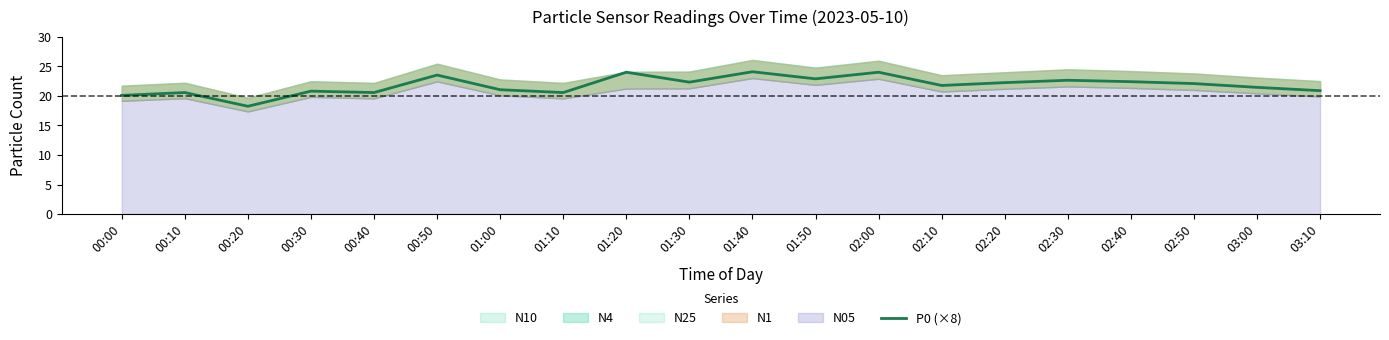

What is the change in value from 00:20 to 03:10?

+2.6